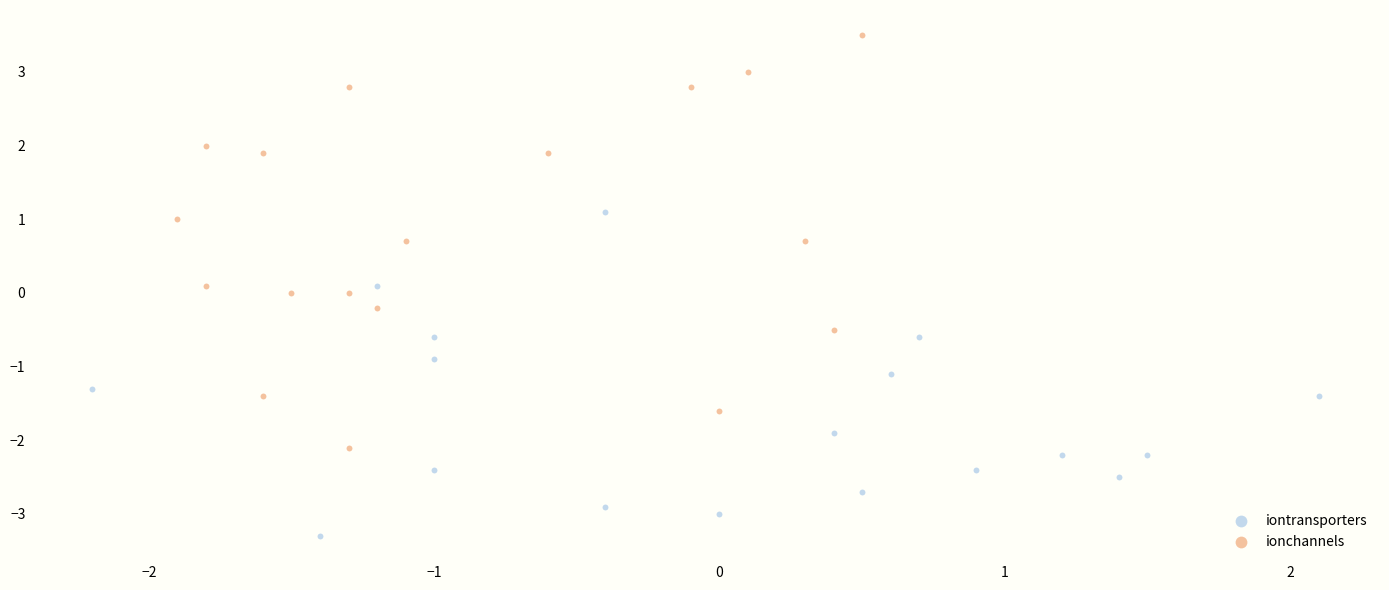

Which series has the widest spread of Y values?

ionchannels